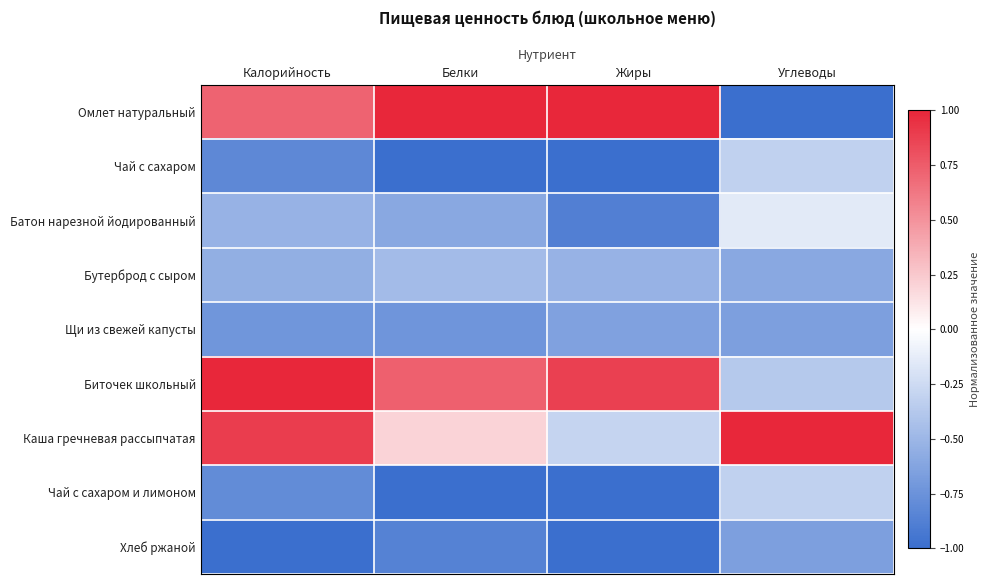

Reading left to right, list all the values displayed in this chart.

Омлет натуральный: Калорийность=0.7	Белки=1.0	Жиры=1.0	Углеводы=-1.0
Чай с сахаром: Калорийность=-0.8	Белки=-1.0	Жиры=-1.0	Углеводы=-0.3
Батон нарезной йодированный: Калорийность=-0.5	Белки=-0.6	Жиры=-0.9	Углеводы=-0.1
Бутерброд с сыром: Калорийность=-0.6	Белки=-0.5	Жиры=-0.5	Углеводы=-0.6
Щи из свежей капусты: Калорийность=-0.7	Белки=-0.7	Жиры=-0.6	Углеводы=-0.7
Биточек школьный: Калорийность=1.0	Белки=0.7	Жиры=0.9	Углеводы=-0.4
Каша гречневая рассыпчатая: Калорийность=0.9	Белки=0.2	Жиры=-0.3	Углеводы=1.0
Чай с сахаром и лимоном: Калорийность=-0.8	Белки=-1.0	Жиры=-1.0	Углеводы=-0.3
Хлеб ржаной: Калорийность=-1.0	Белки=-0.9	Жиры=-1.0	Углеводы=-0.7